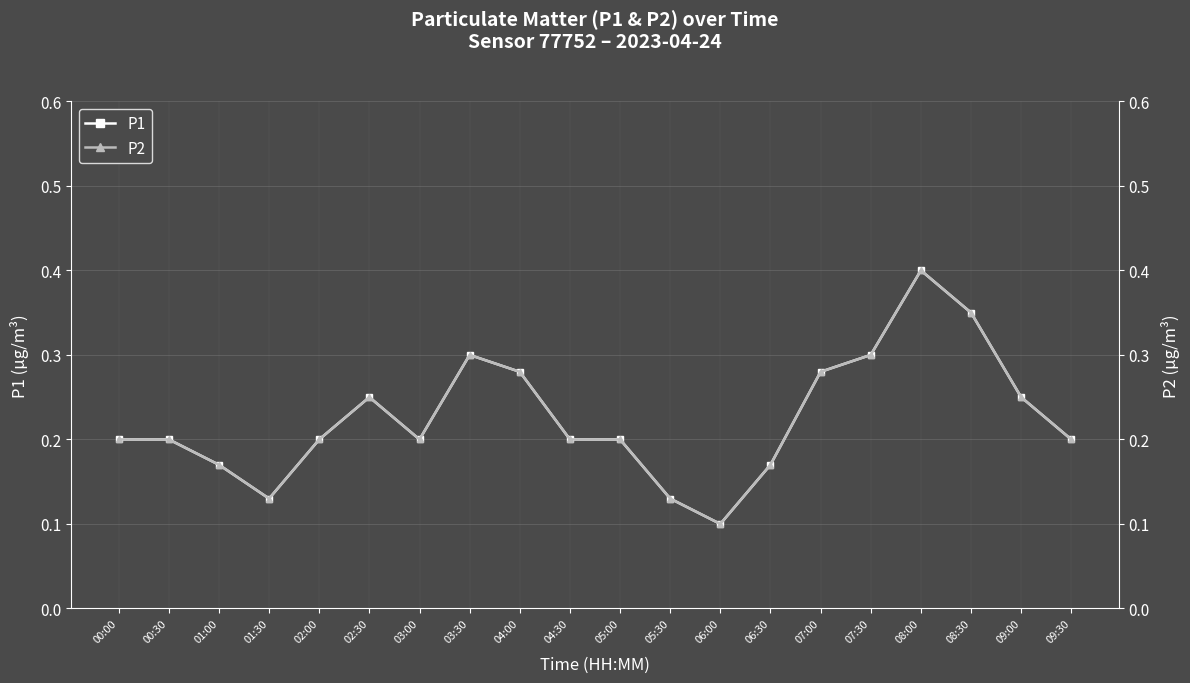

True or false: P1 and P2 cross at least once.

False